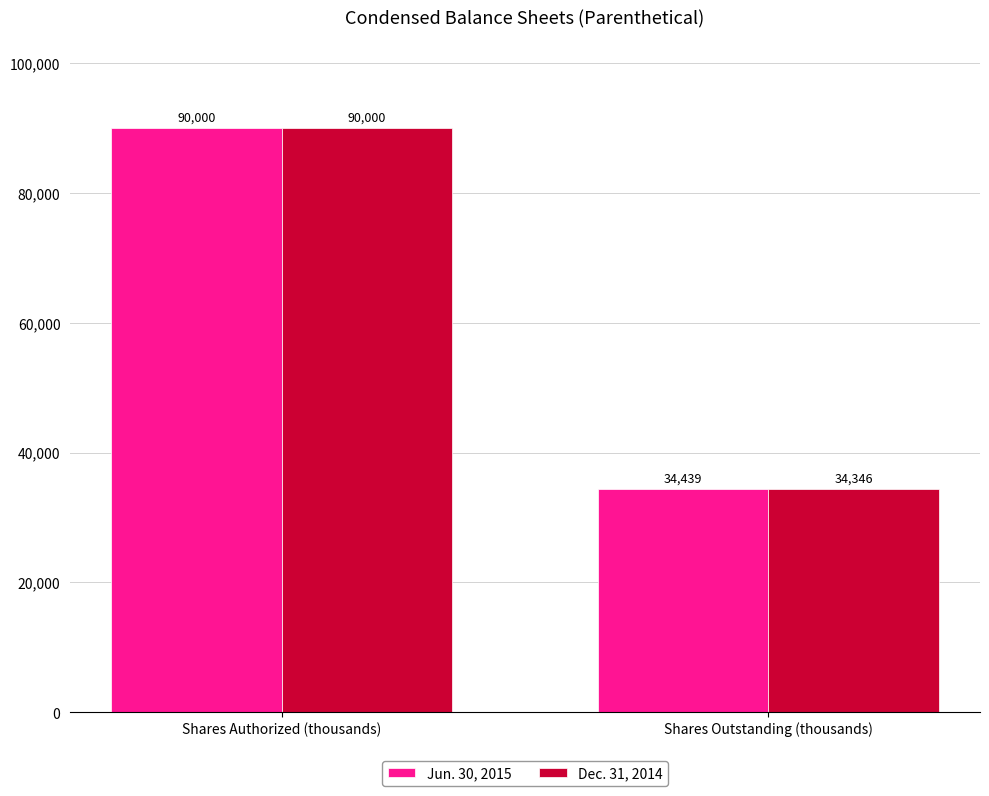

Count the number of categories in the chart.

2